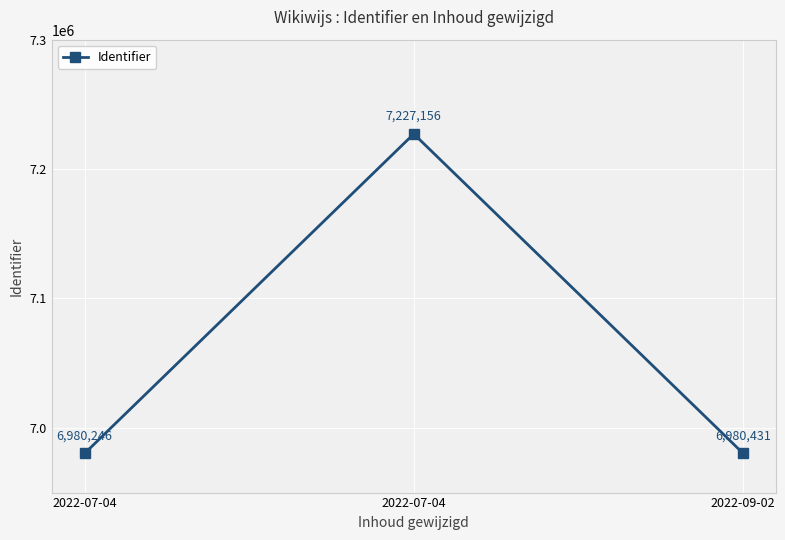

Is this an area chart (filled region under the line)?

No